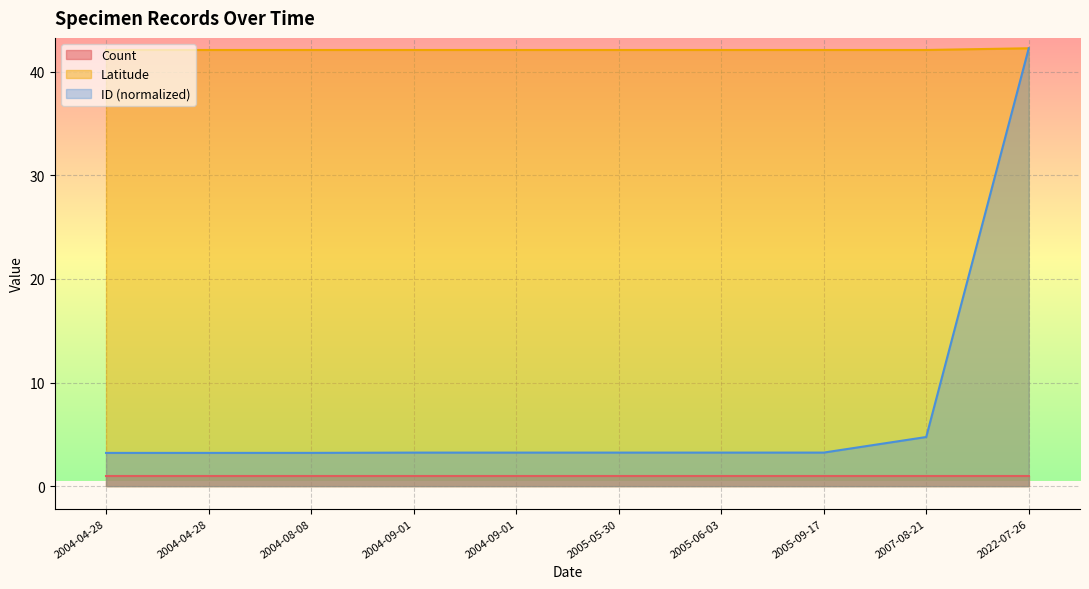

How many categories are shown in the chart?

10